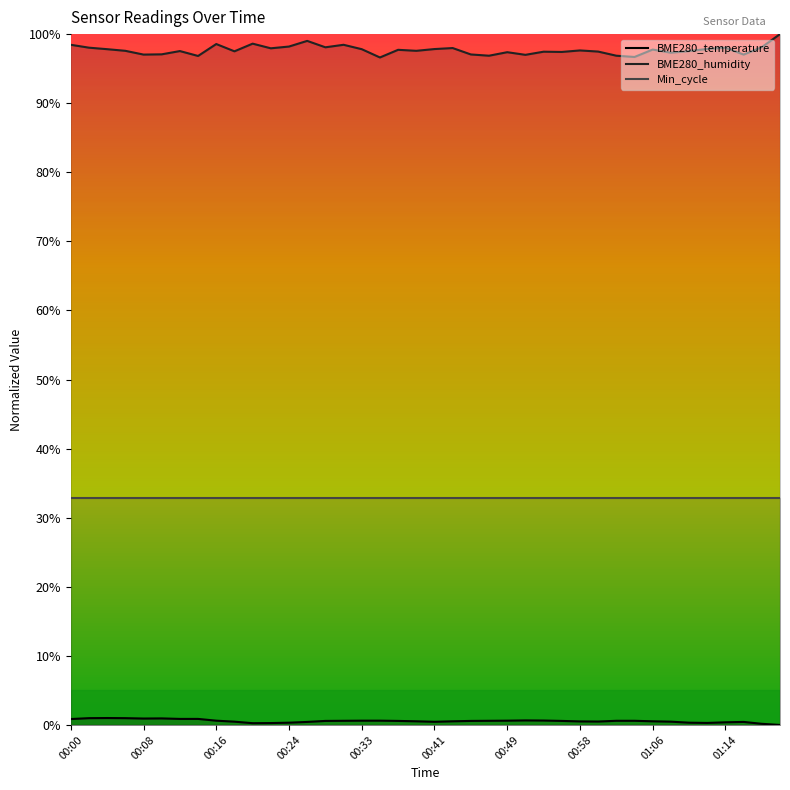

True or false: BME280_temperature has more than 1 interior local peaks.

True